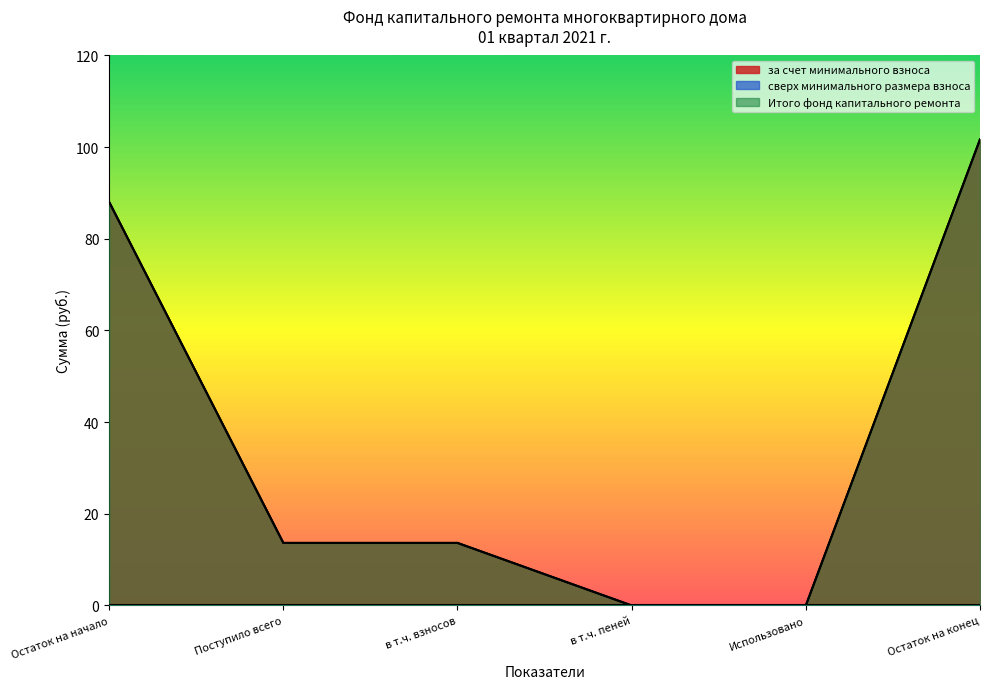

List the labels in order of Итого фонд капитального ремонта value, smallest first.

в т.ч. пеней, Использовано, Поступило всего, в т.ч. взносов, Остаток на начало, Остаток на конец